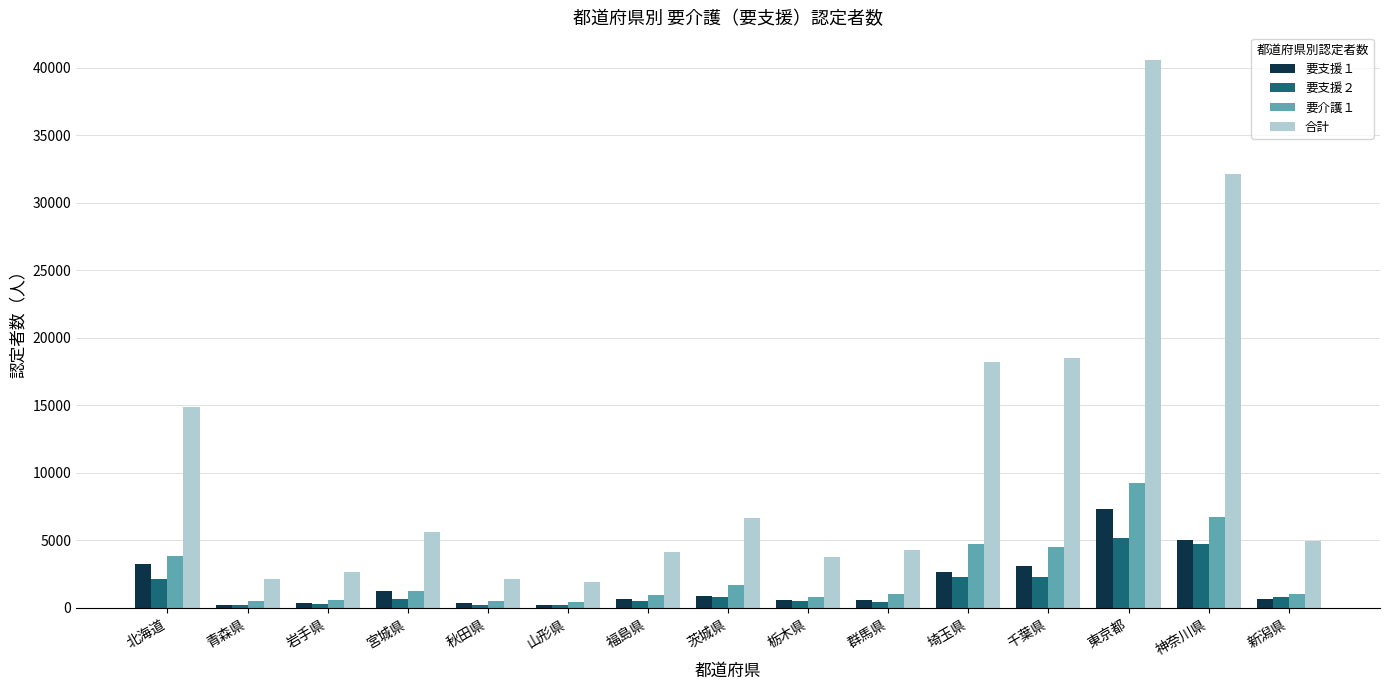

Is it true that 要介護１ equals 588 at 岩手県?

True